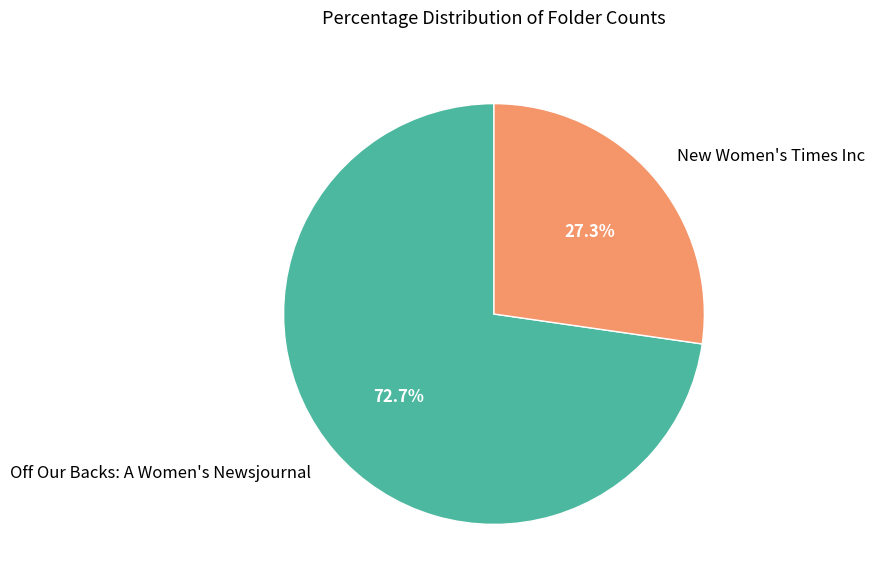

Rank the categories by value from highest to lowest.

Off Our Backs: A Women's Newsjournal, New Women's Times Inc